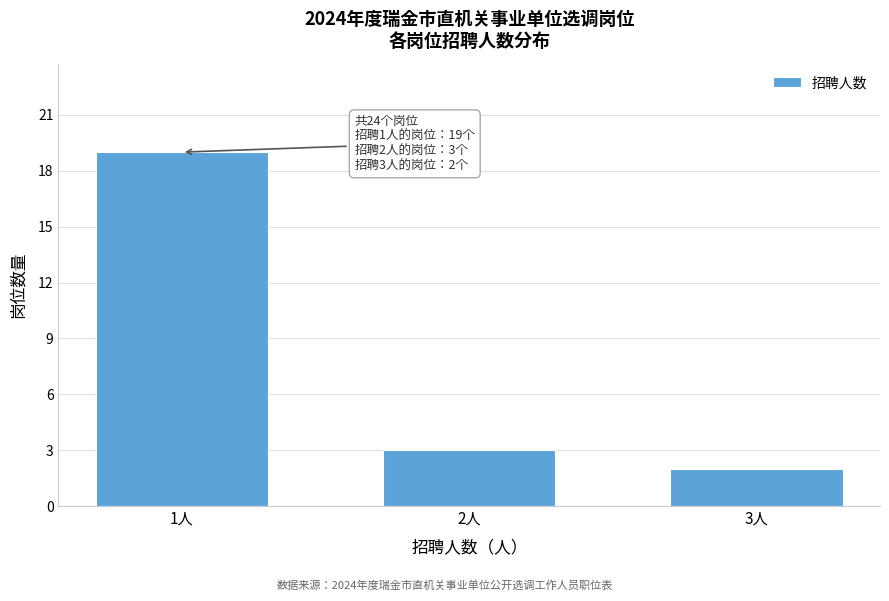

Reading right to left, transcribe all the data shown in this chart.

3人=2	2人=3	1人=19